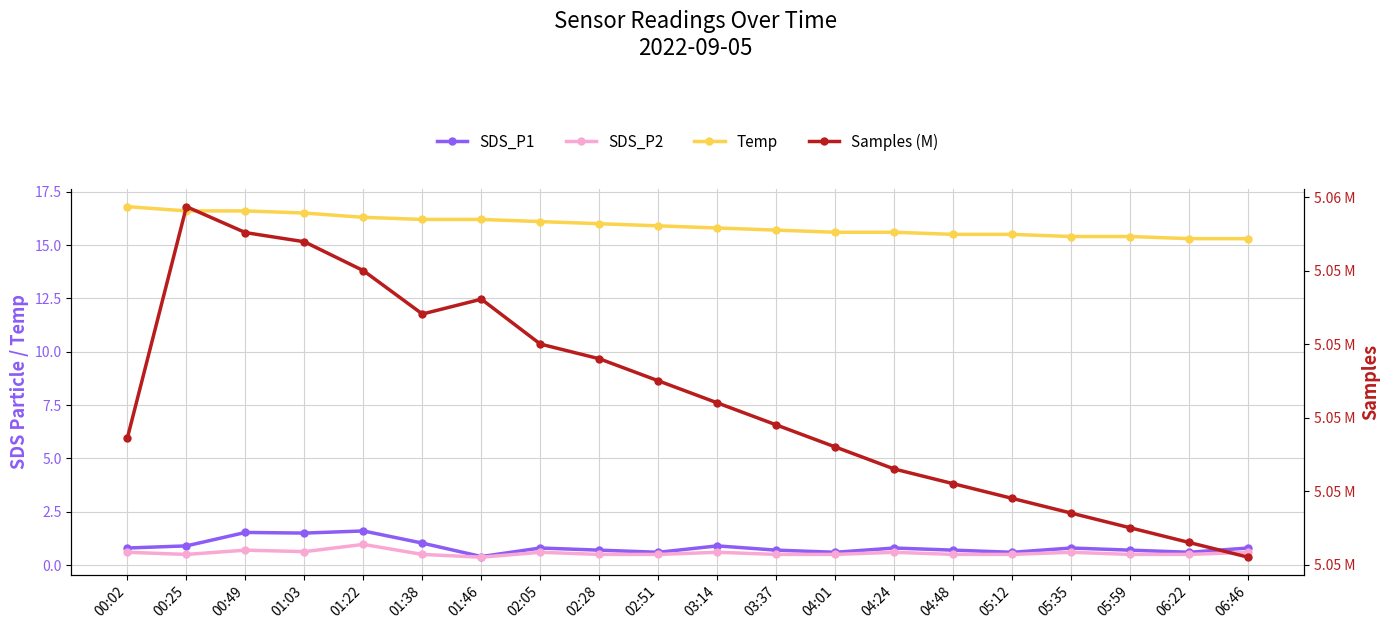

Does the chart display data point markers on the line(s)?

Yes